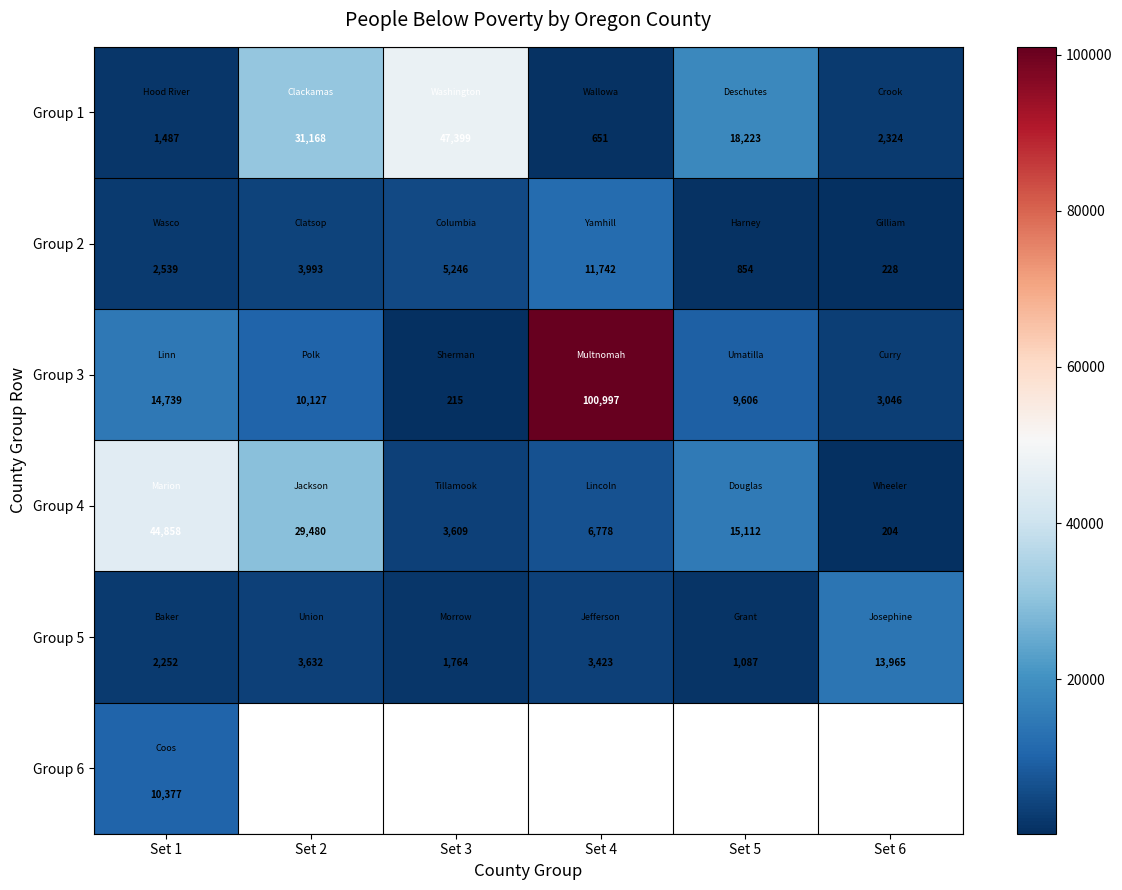

What is the average value of the Group 2 series?

4100